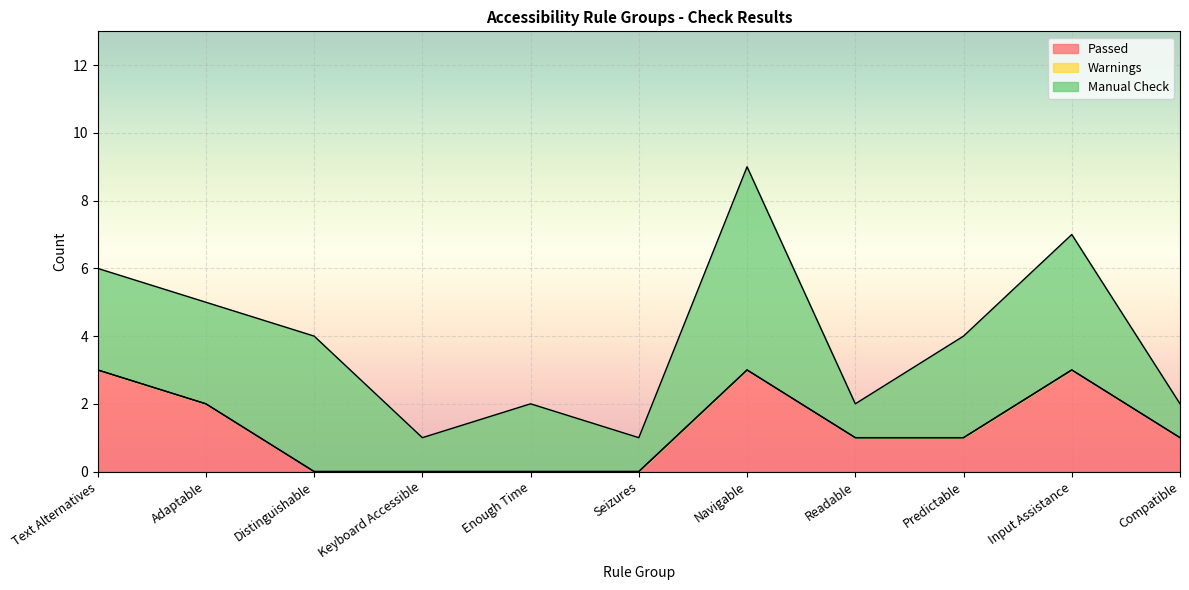

Which series has the widest spread of values?

Manual Check